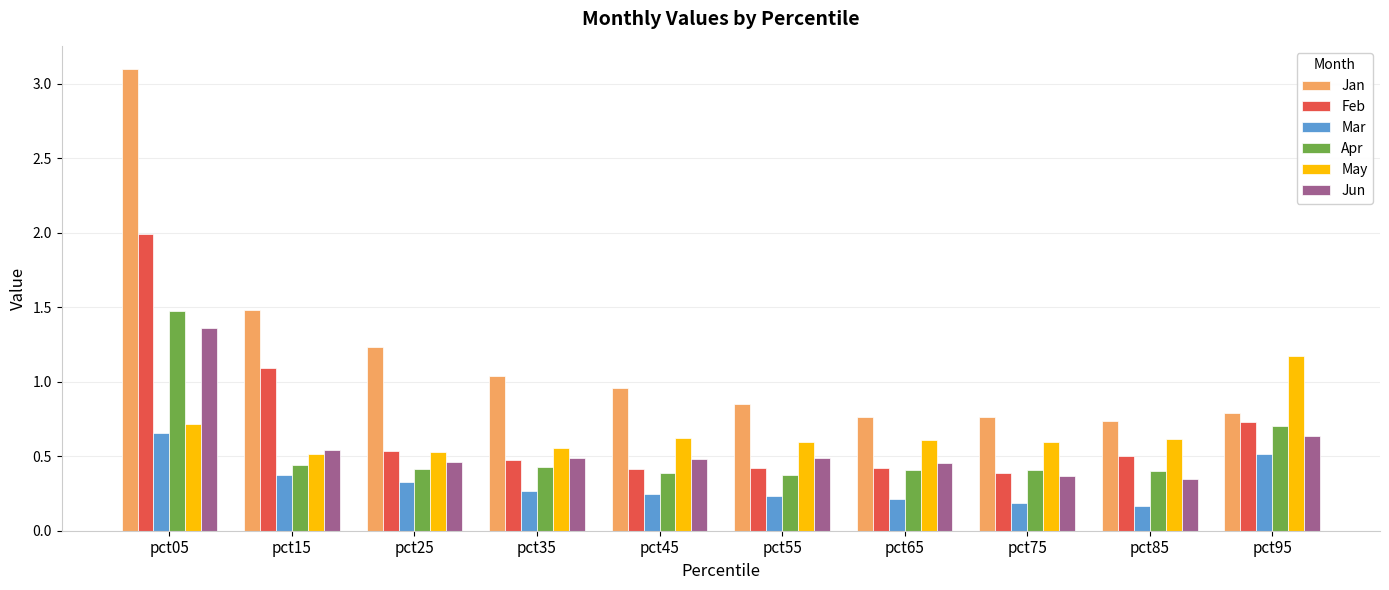

How many bars are there in total?

60